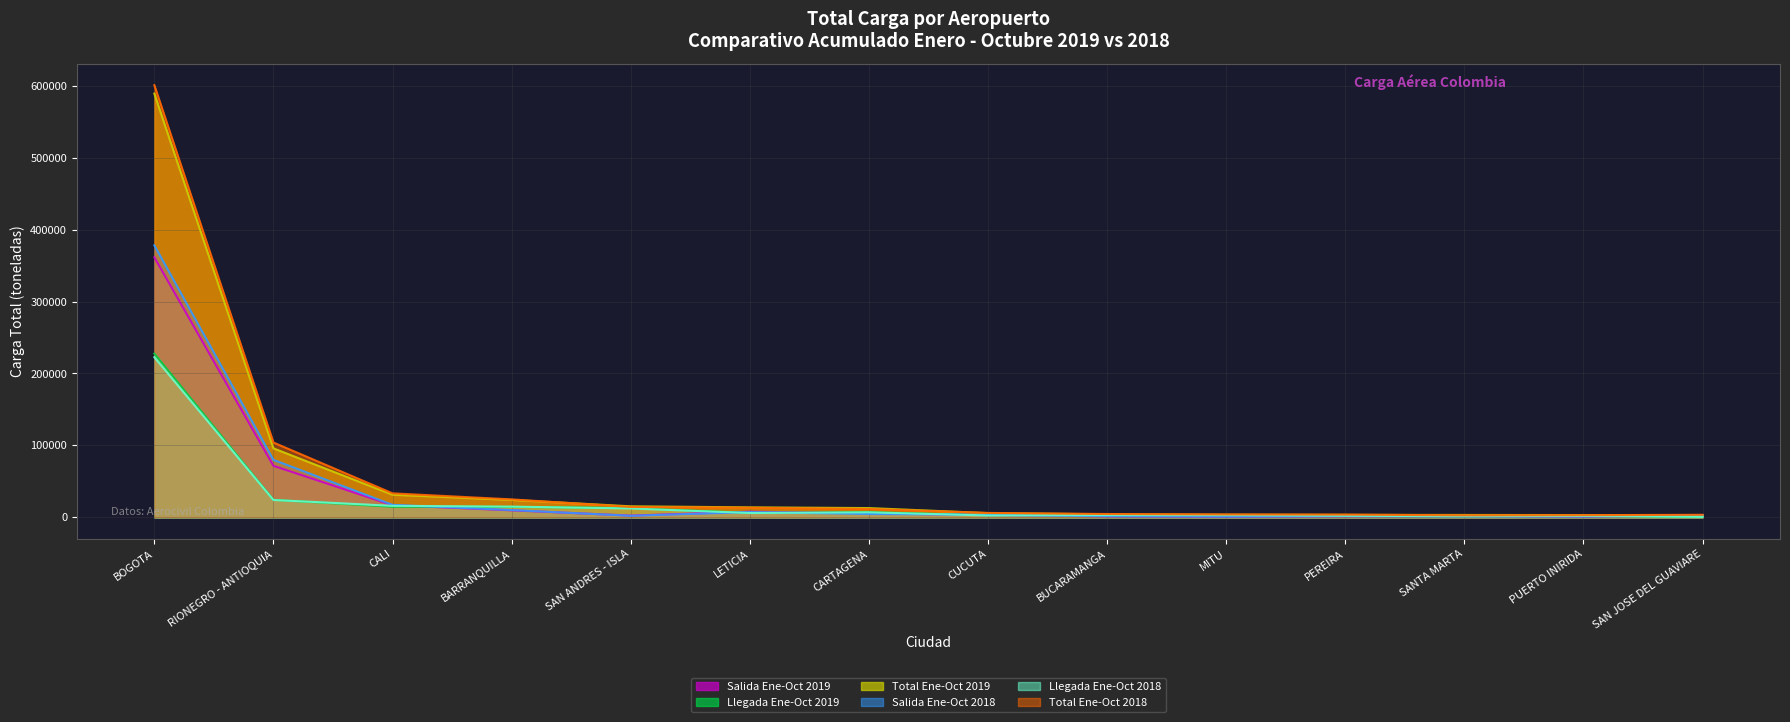

What is the difference between the maximum and second lowest values in the Salida Ene-Oct 2018 series?

377127.3